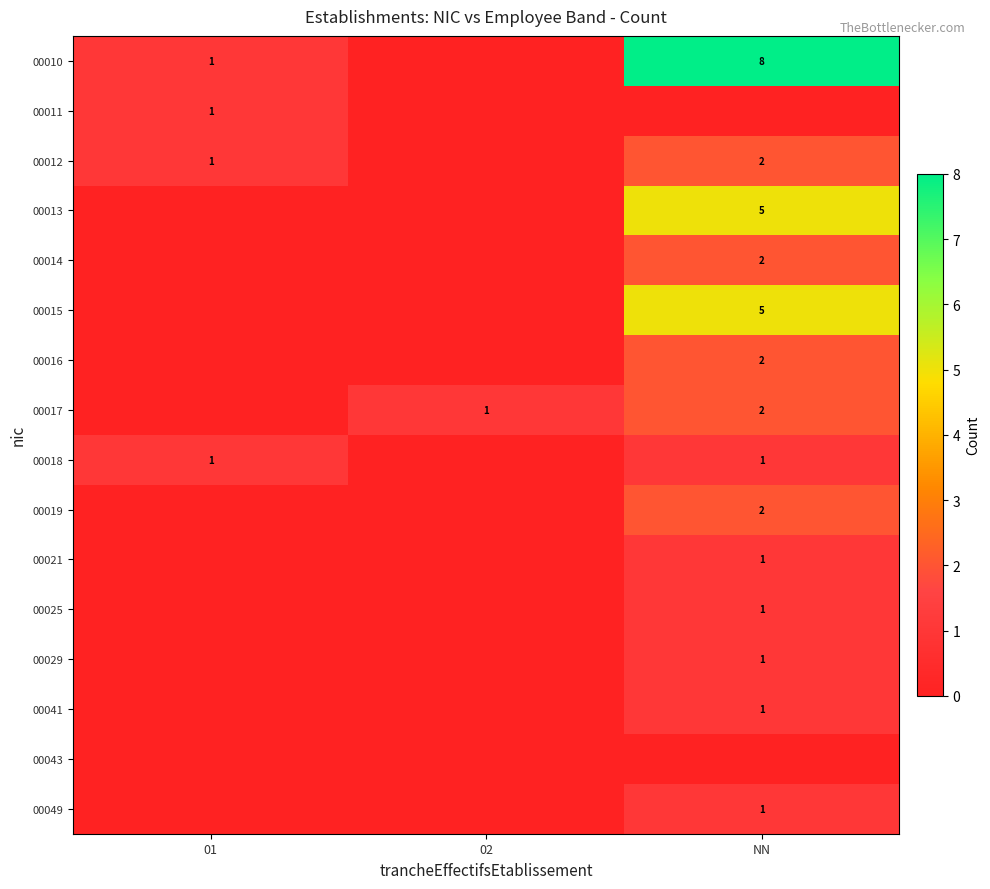

The value of 00016 at NN is 1. True or false?

False